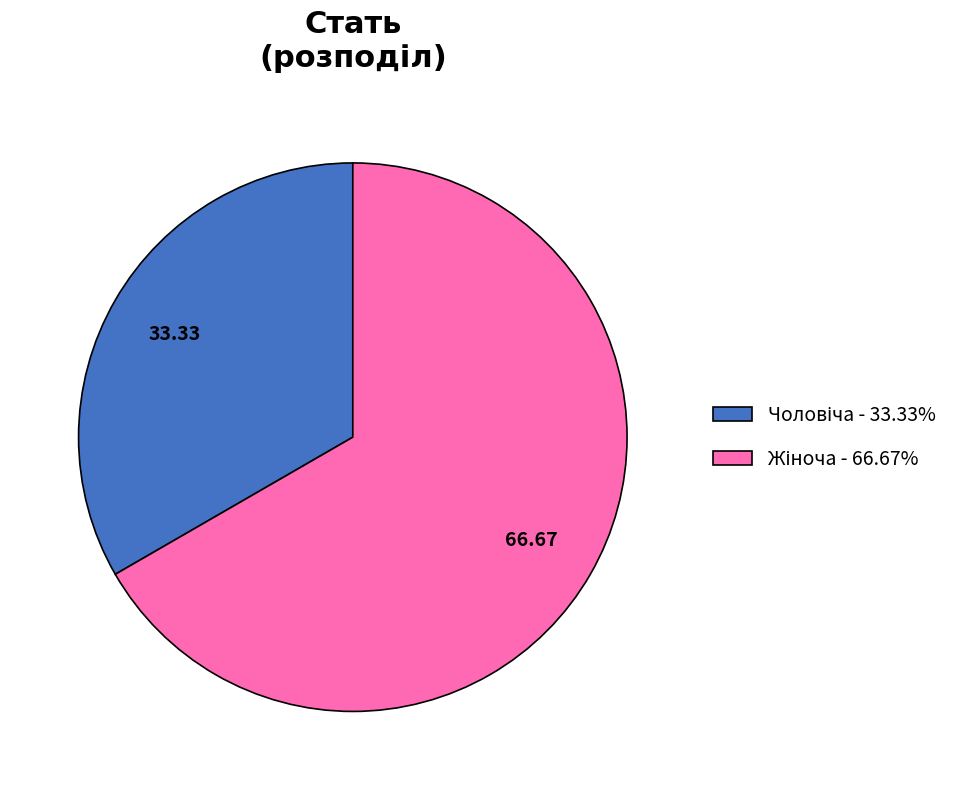

Does any single category account for the majority?

Yes